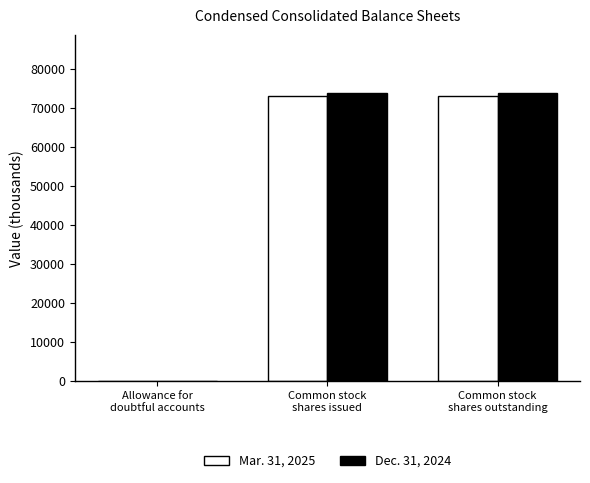

Which series has the largest range (max minus min)?

Dec. 31, 2024